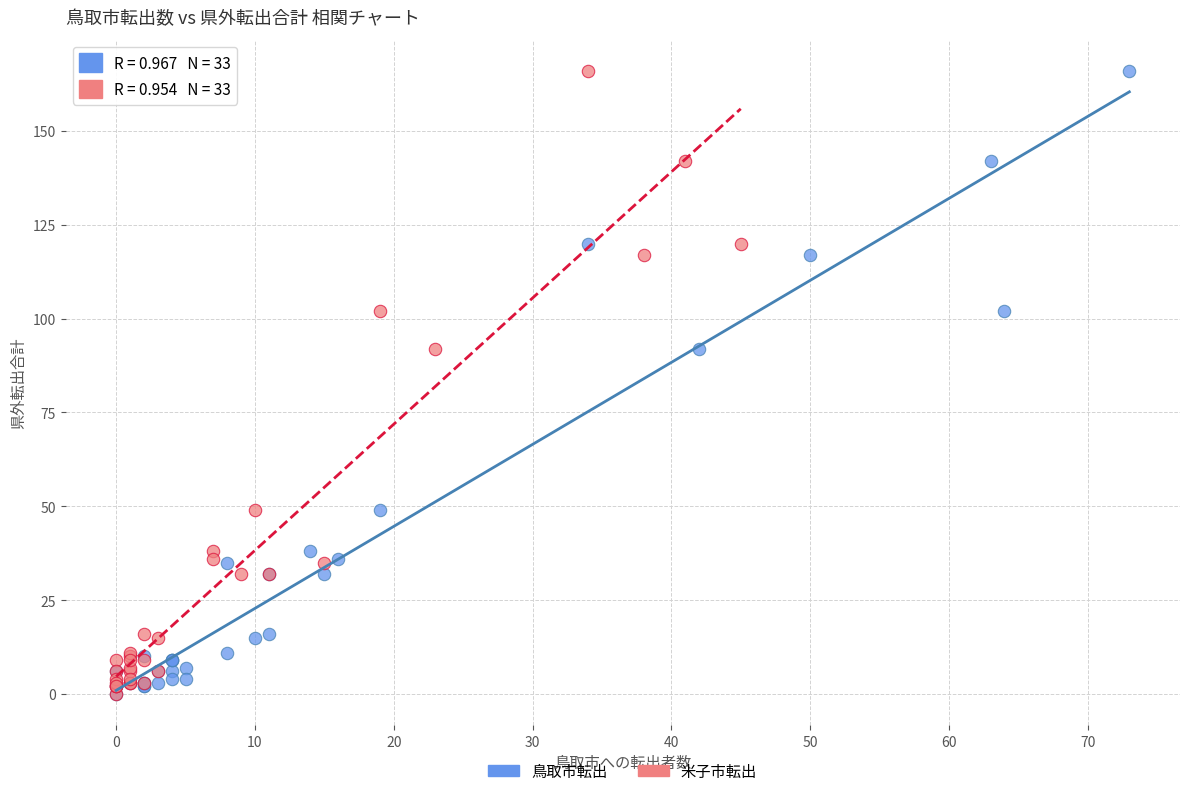

What are all the series names shown in the legend?

鳥取市転出, 米子市転出